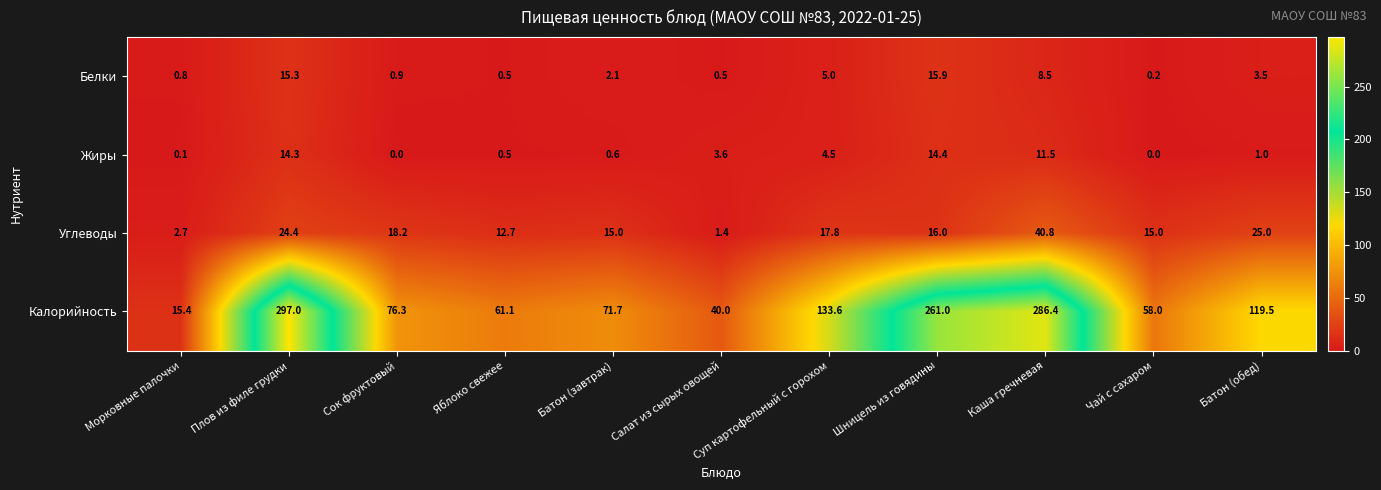

The value of Белки at Батон (обед) is 3.5. True or false?

True